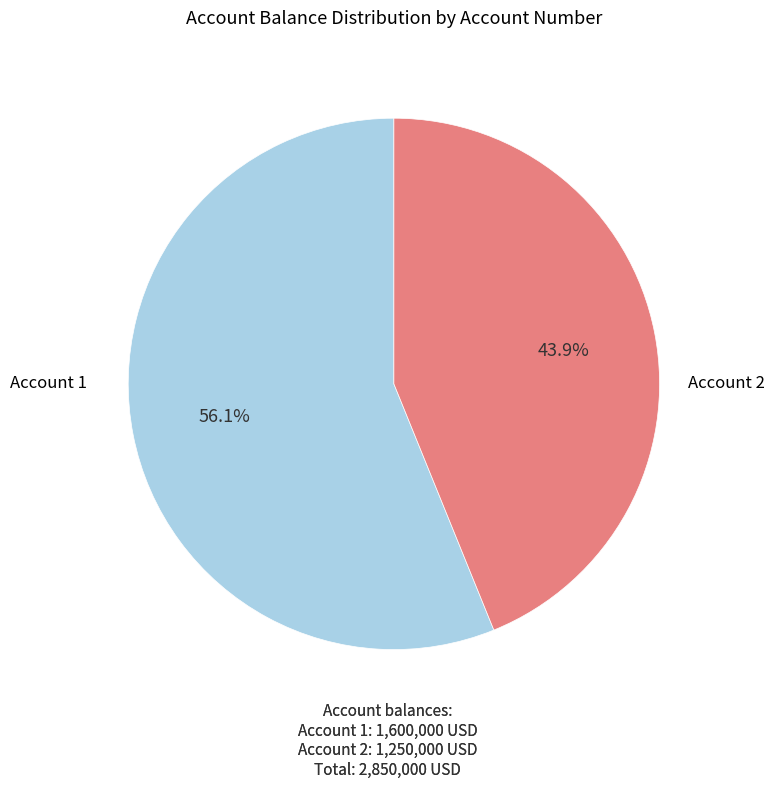

How many segments does this pie chart have?

2